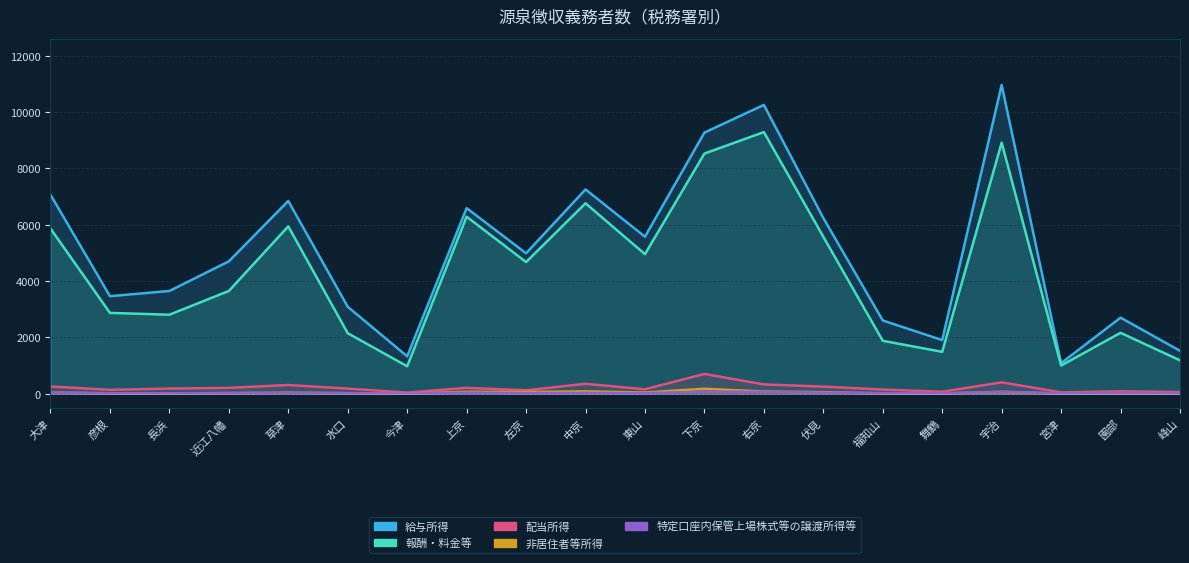

Which label corresponds to the largest value in the chart?

宇治